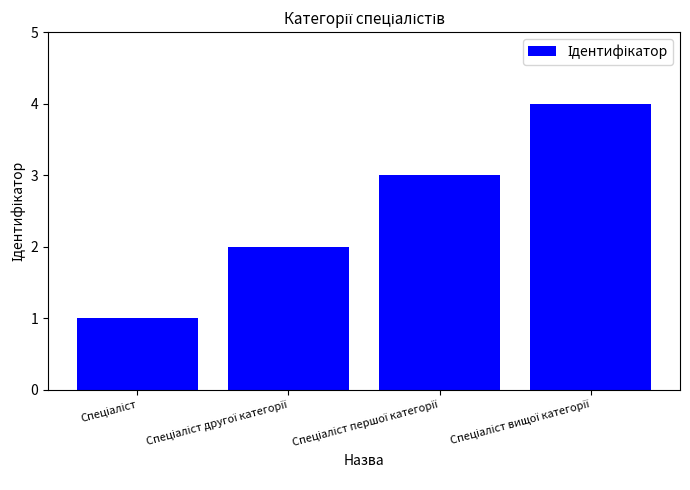

What is the greatest value displayed?

4